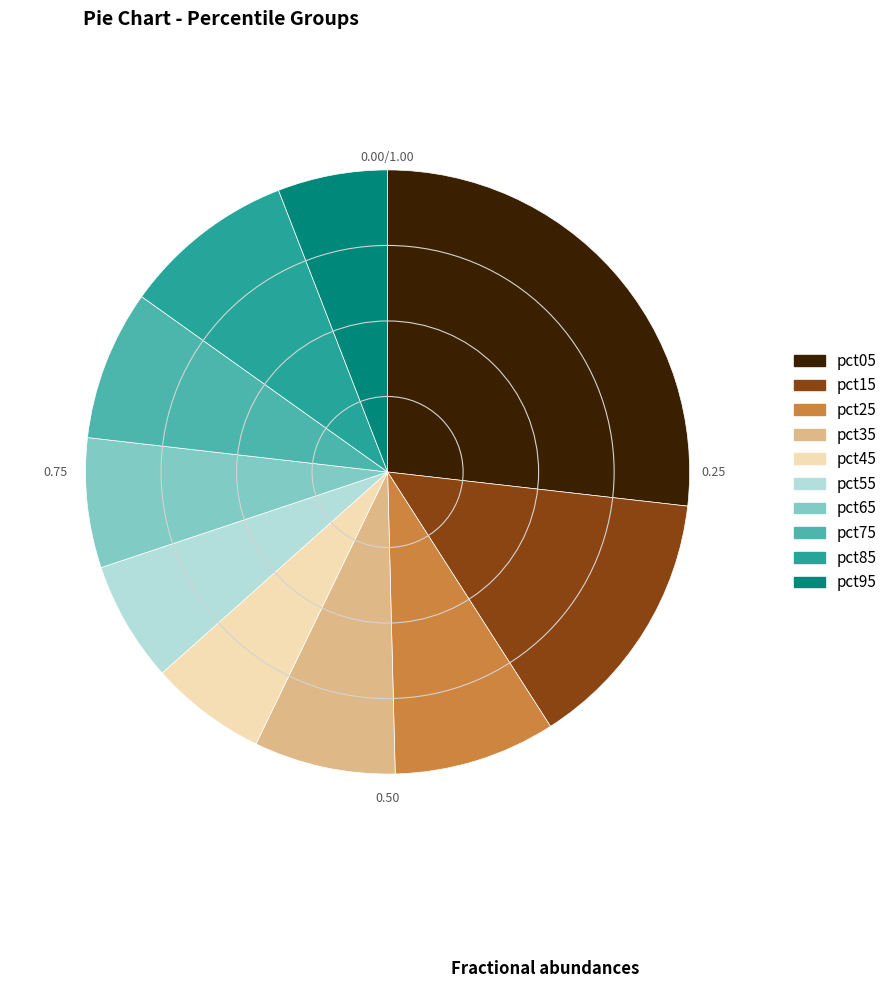

Does pct55 account for over 50% of the chart?

No